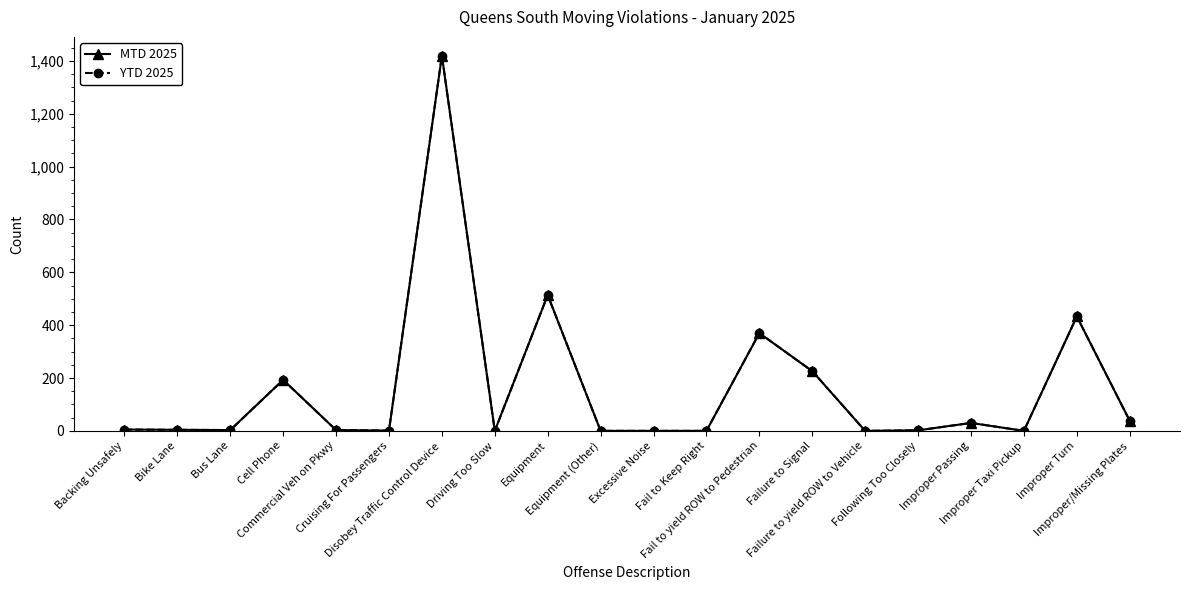

Does the chart have visible grid lines?

No